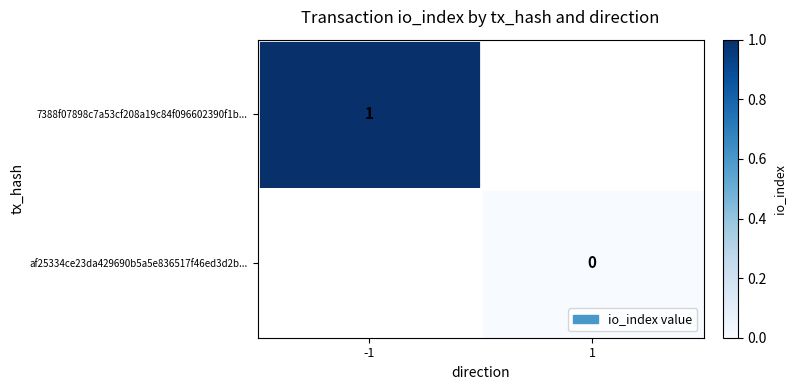

Is the value of af25334ce23da429690b5a5e836517f46ed3d2b... at 1 greater than the value of 7388f07898c7a53cf208a19c84f096602390f1b... at -1?

No